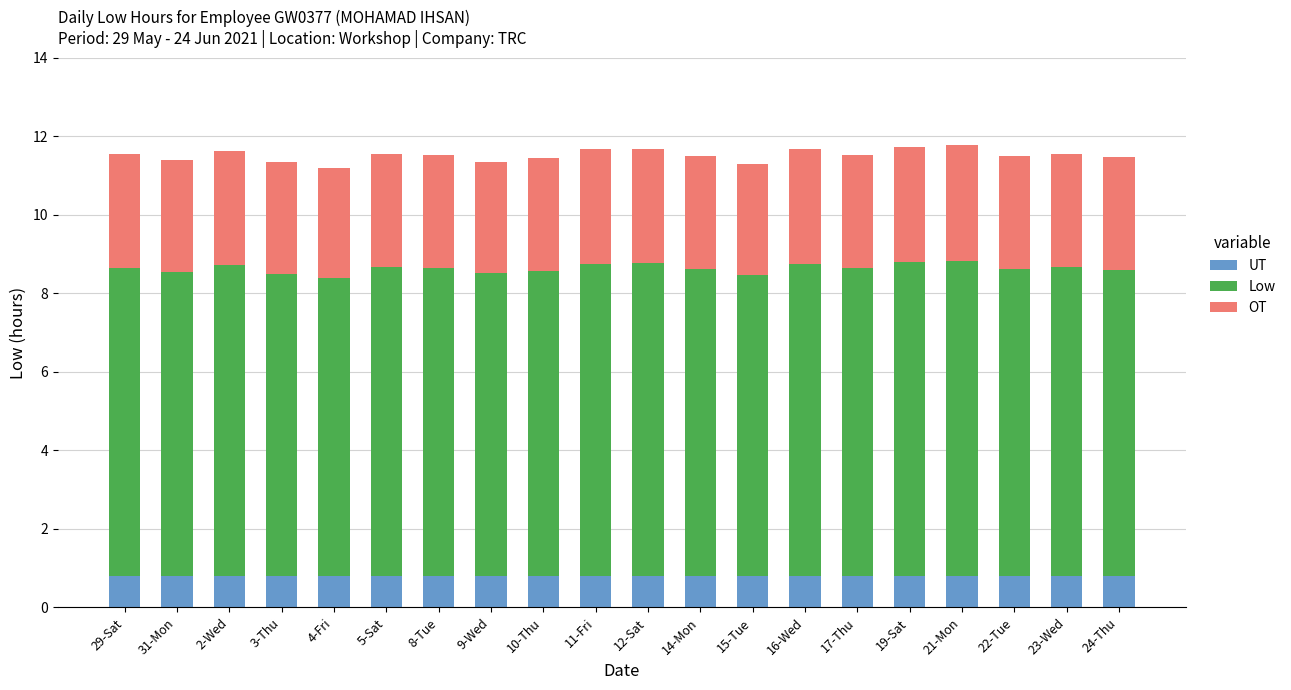

What is the lowest value of the UT series?

0.8